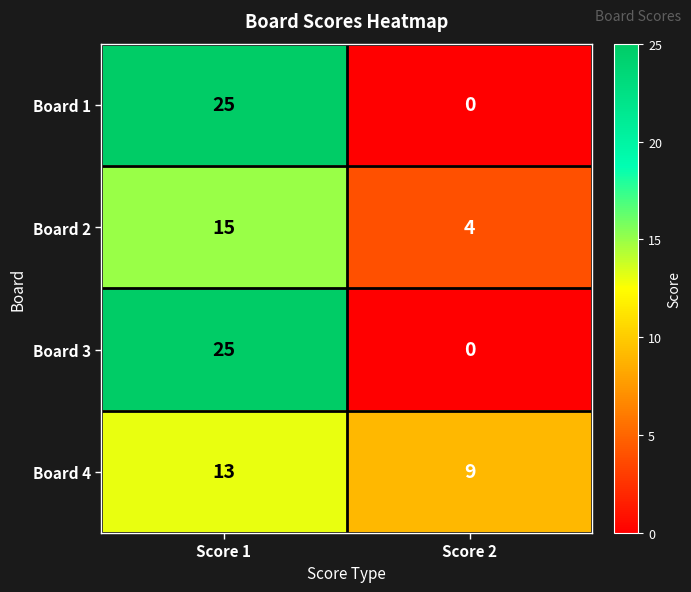

How many distinct data groups are displayed?

4